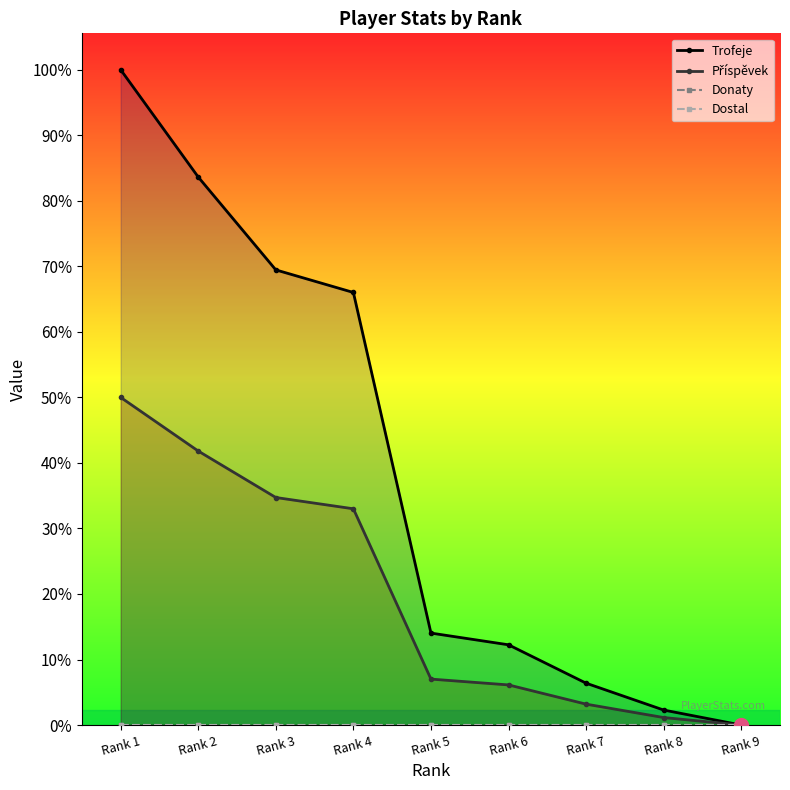

Which has a higher value, Rank 4 or Rank 2?

Rank 2